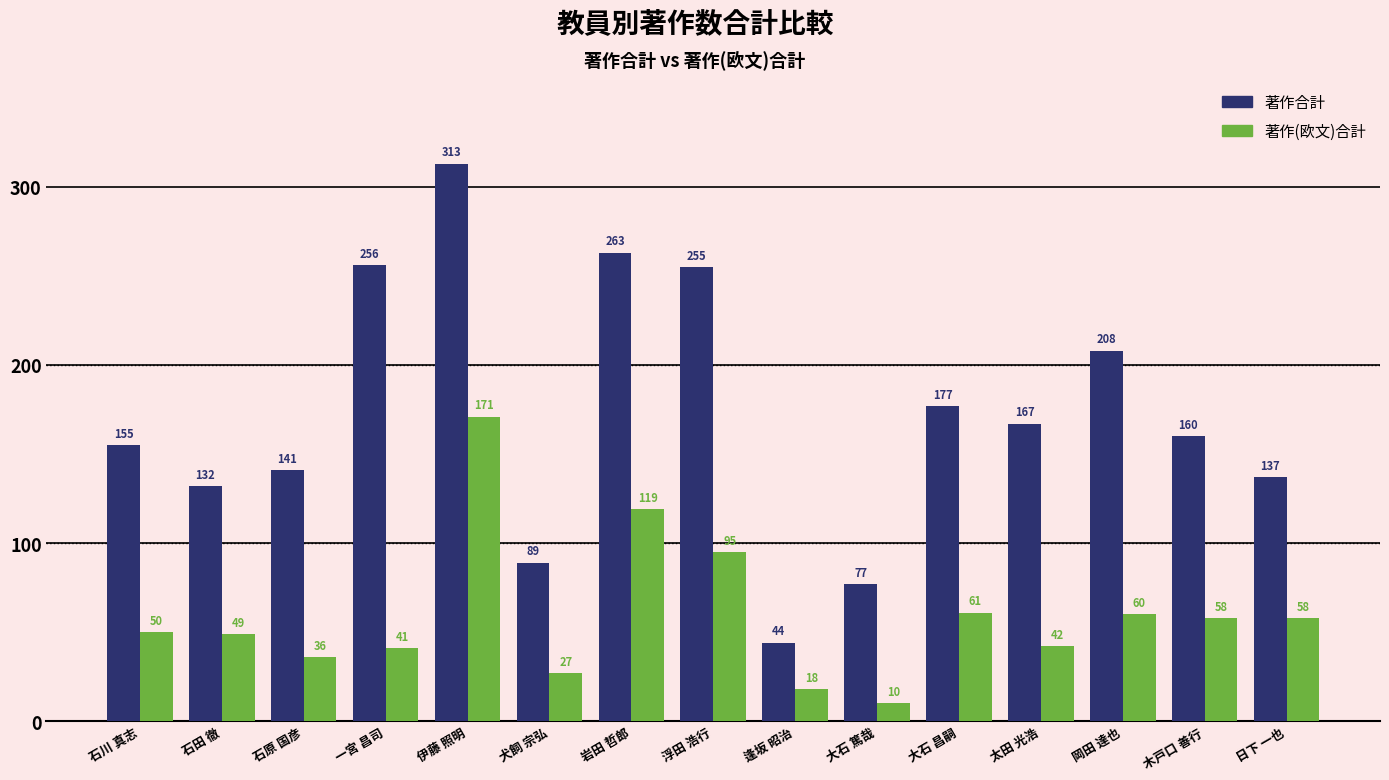

Reading left to right, what are all the values shown in this chart?

著作合計: 石川 真志=155	石田 徹=132	石原 国彦=141	一宮 昌司=256	伊藤 照明=313	犬飼 宗弘=89	岩田 哲郎=263	浮田 浩行=255	逢坂 昭治=44	大石 篤哉=77	大石 昌嗣=177	太田 光浩=167	岡田 達也=208	木戸口 善行=160	日下 一也=137
著作(欧文)合計: 石川 真志=50	石田 徹=49	石原 国彦=36	一宮 昌司=41	伊藤 照明=171	犬飼 宗弘=27	岩田 哲郎=119	浮田 浩行=95	逢坂 昭治=18	大石 篤哉=10	大石 昌嗣=61	太田 光浩=42	岡田 達也=60	木戸口 善行=58	日下 一也=58